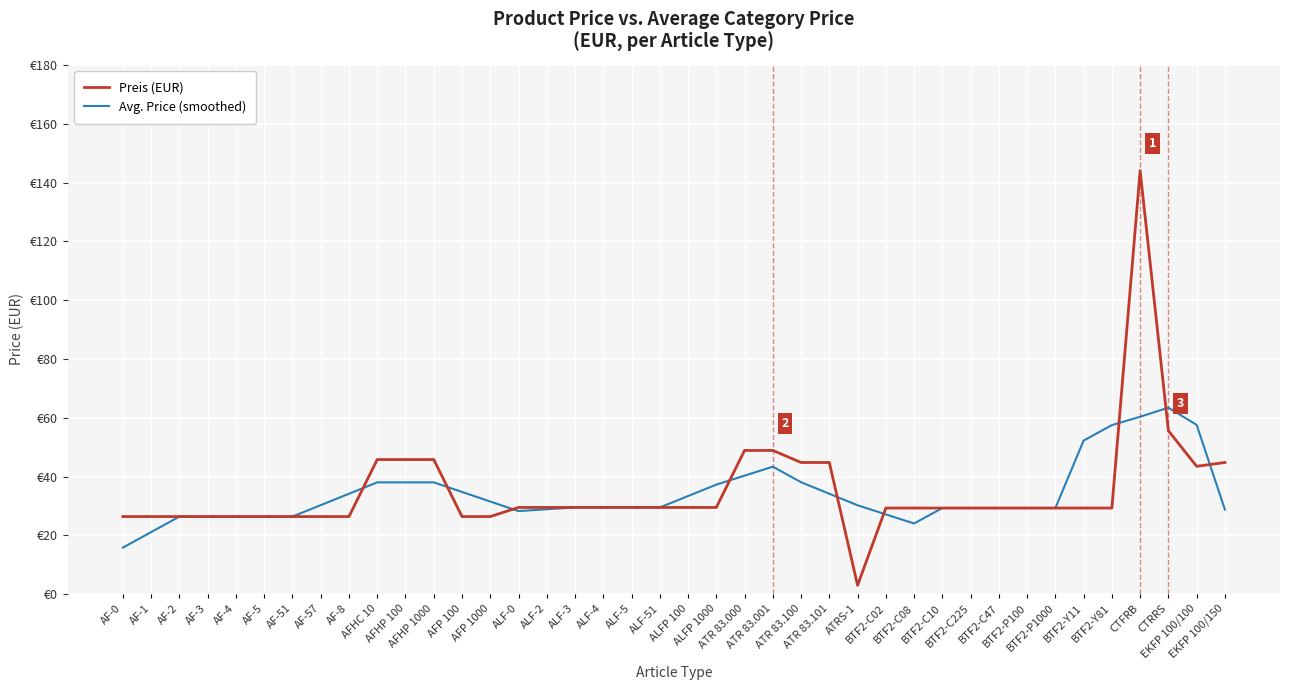

Does the chart display data point markers on the line(s)?

No